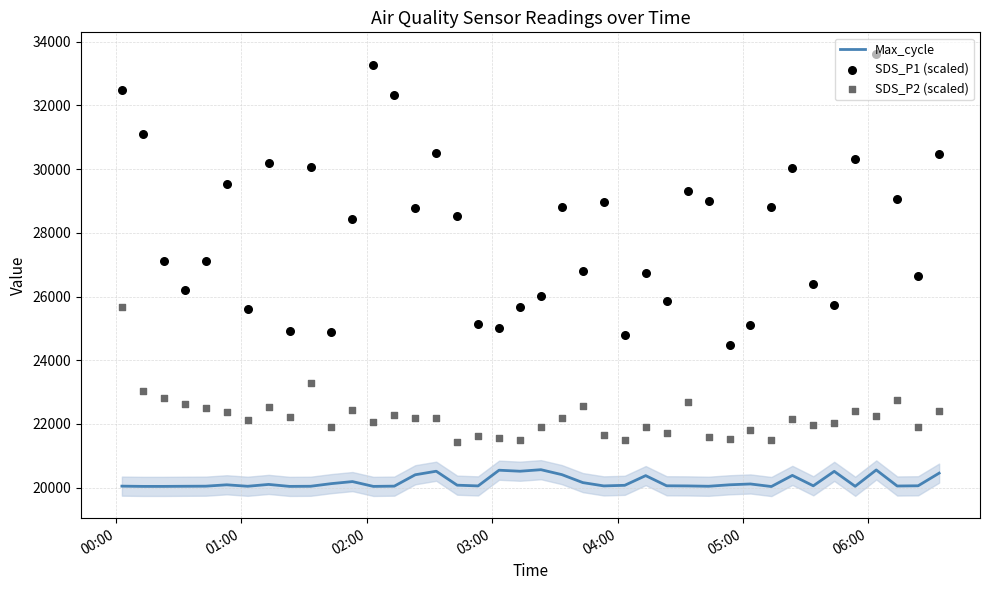

What is the highest value of the Max_cycle series?

20565